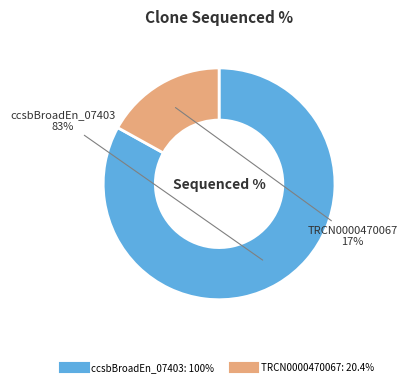

Does any single category account for the majority?

Yes